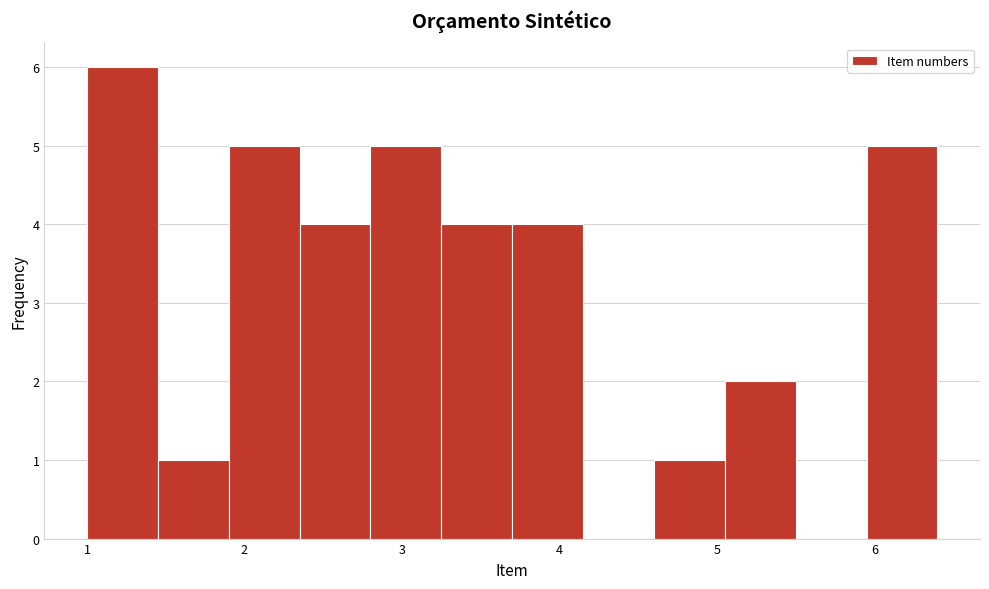

Reading left to right, transcribe this chart: for each bar, give the range it covers on the x-axis and its height. Neither the bar edges nor the heights are printed on the chart, so give them approximately, as read against the axes.

1.00 to 1.45: 6
1.45 to 1.90: 1
1.90 to 2.35: 5
2.35 to 2.80: 4
2.80 to 3.25: 5
3.25 to 3.70: 4
3.70 to 4.15: 4
4.15 to 4.60: 0
4.60 to 5.05: 1
5.05 to 5.50: 2
5.50 to 5.95: 0
5.95 to 6.40: 5